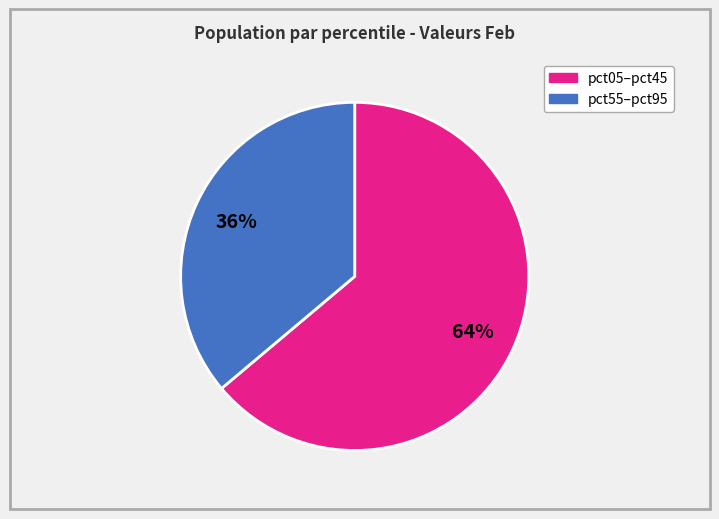

Does any single category account for the majority?

Yes